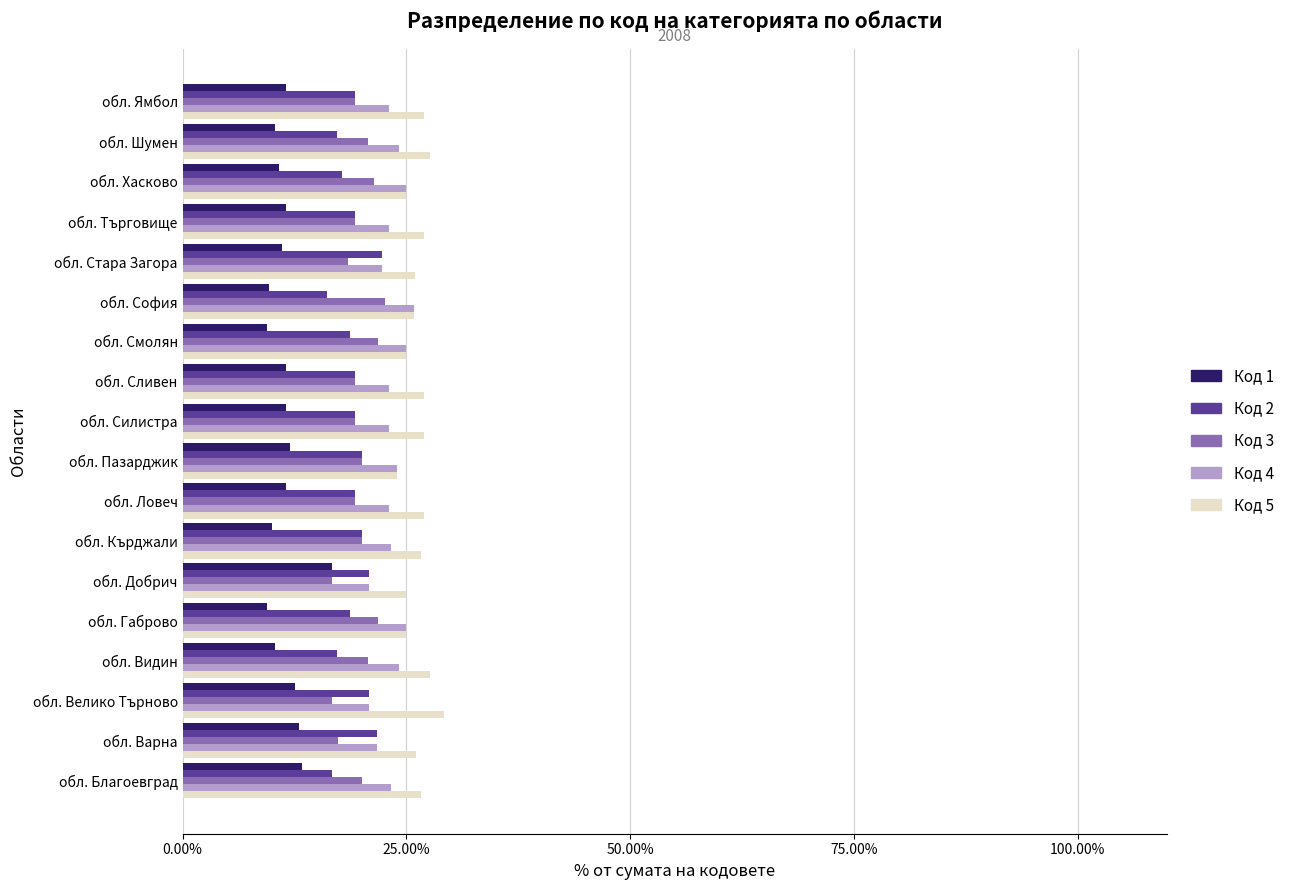

What is the difference between the highest and lowest values at обл. Търговище?

15.4